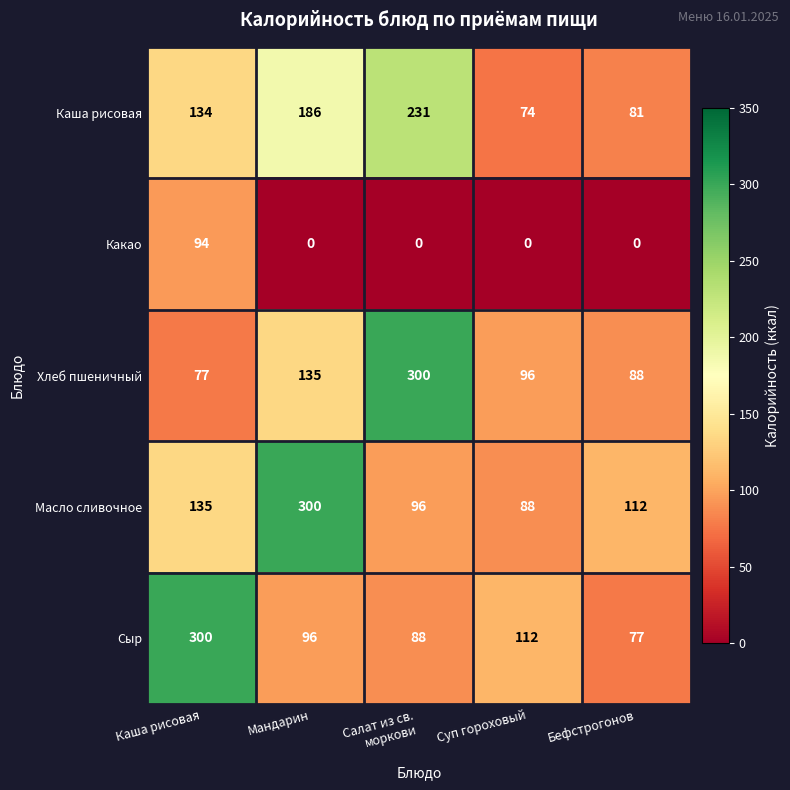

What is the difference between the maximum and minimum values in the Каша рисовая series?

157